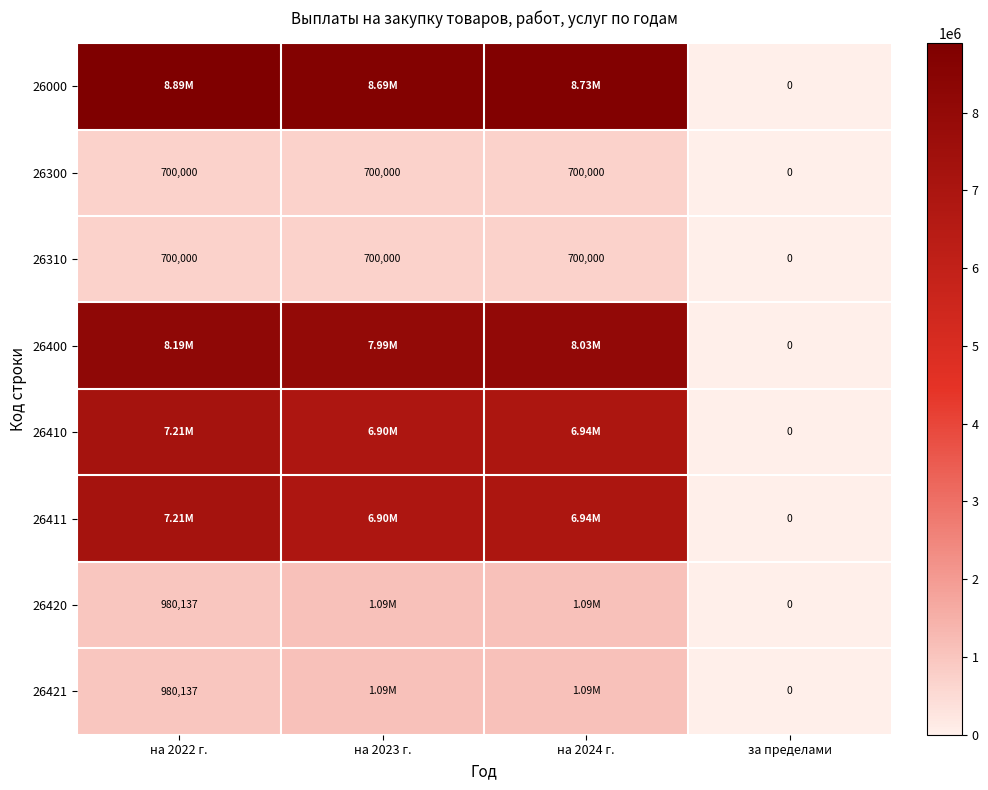

The value of 26310 at на 2022 г. is 428907.0. True or false?

False